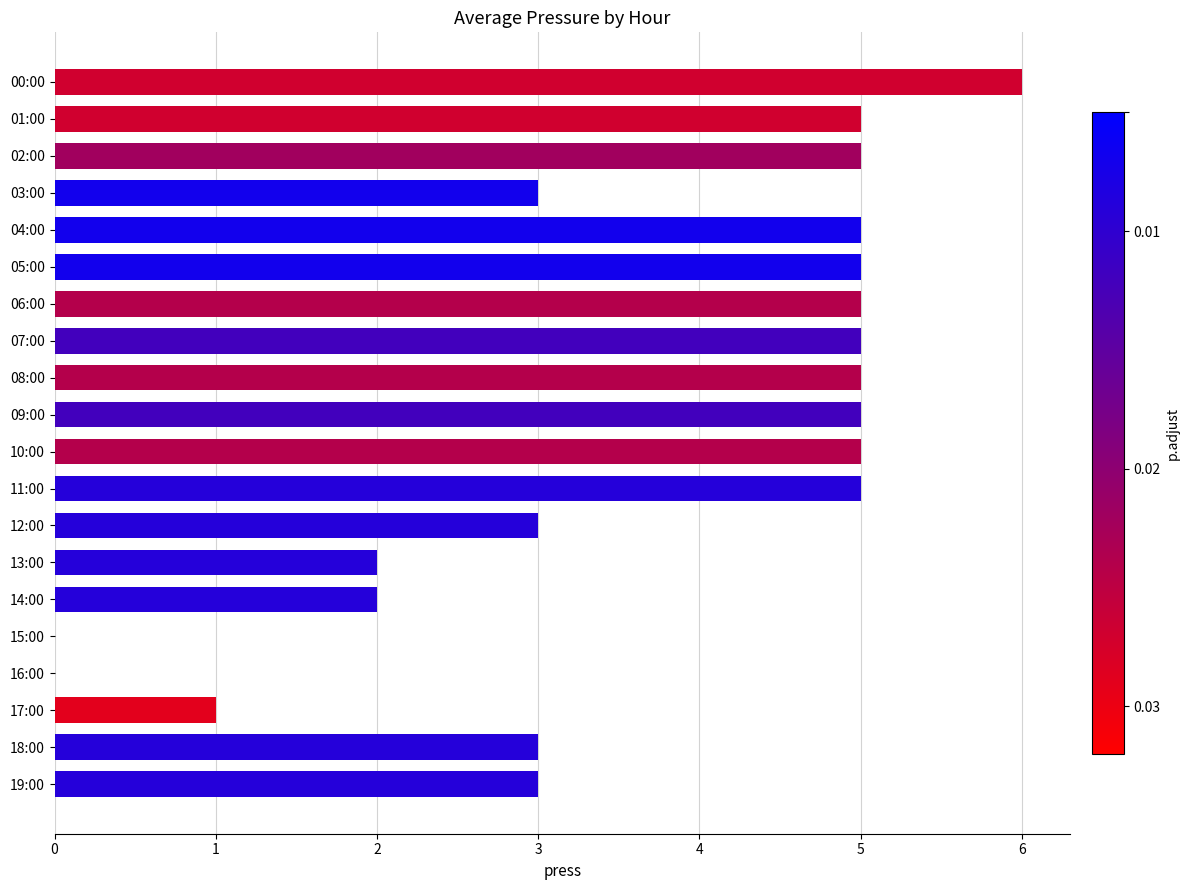

What is the sum of all values?

73